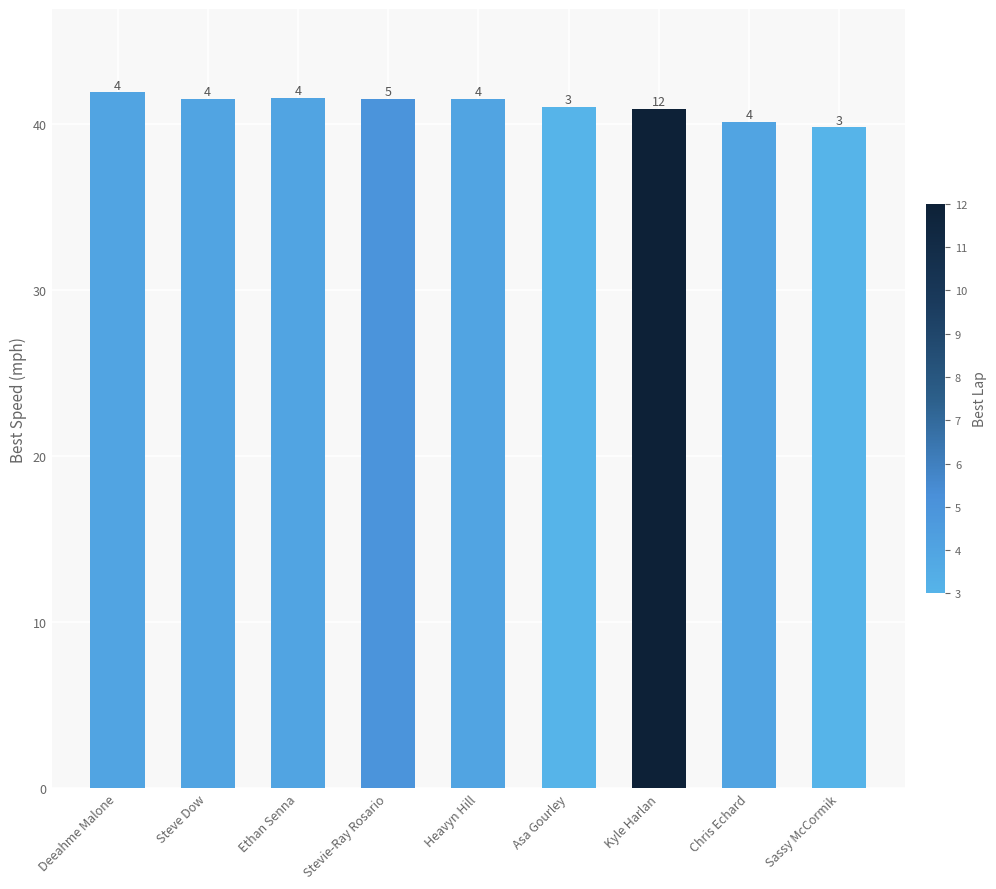

Does the chart contain stacked bars?

No